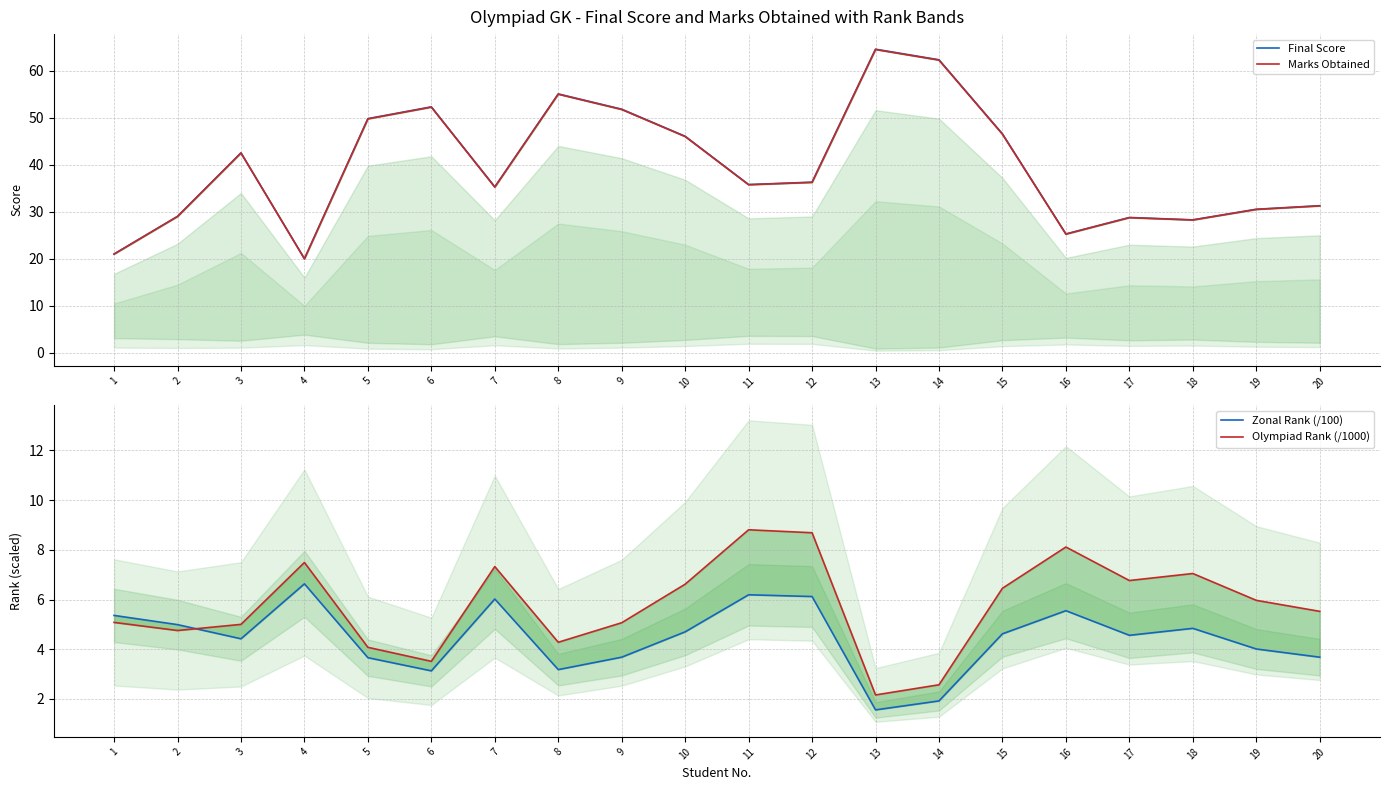

Which series has the largest total across all categories?

Final Score